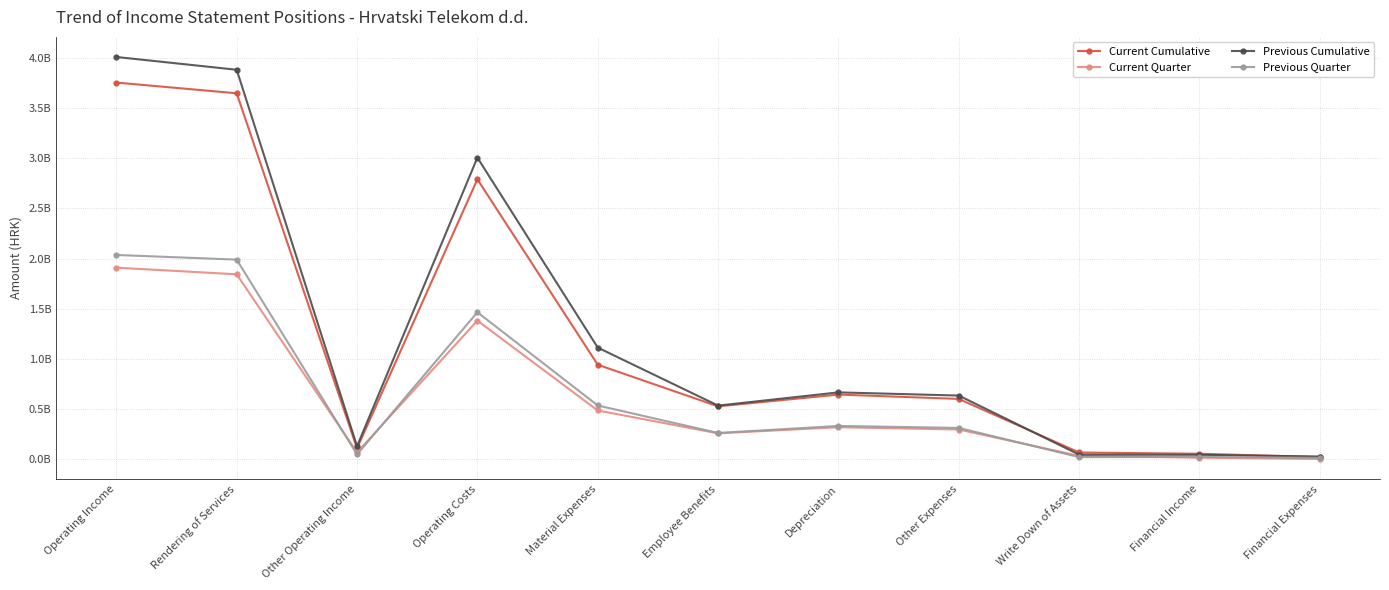

Does the chart have visible grid lines?

Yes